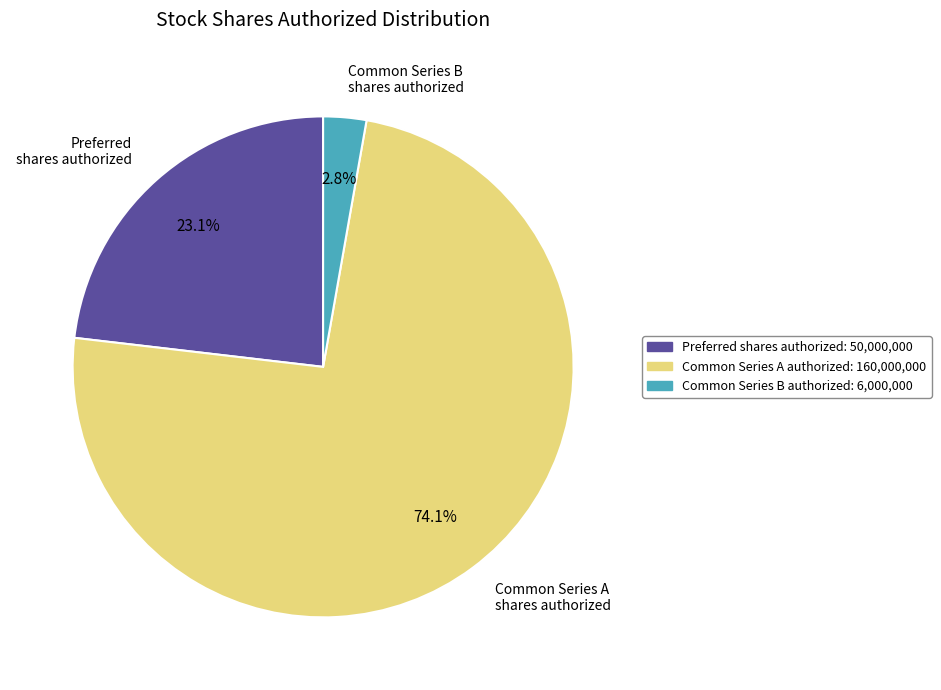

True or false: Common Series A shares authorized accounts for 74% of the total.

True